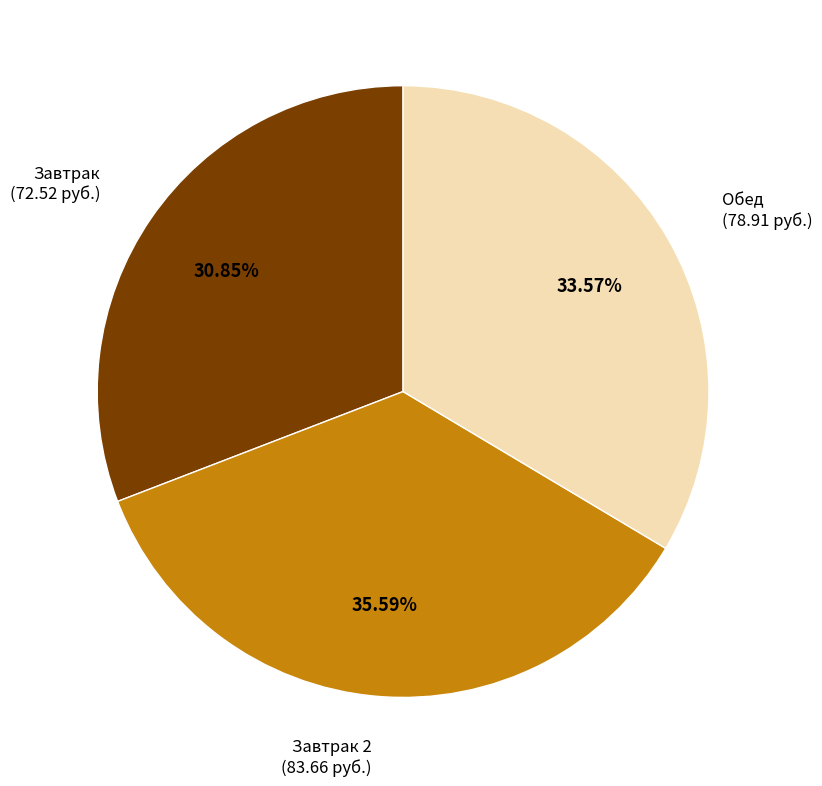

Which category has the biggest portion of the pie?

Завтрак 2